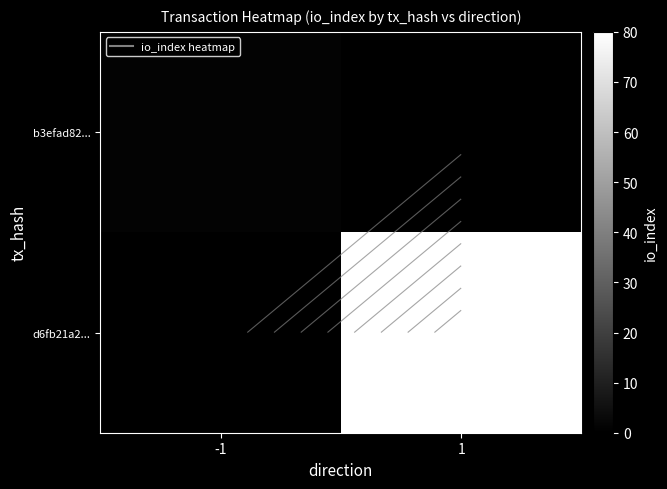

Rank the series by their average value, from lowest to highest.

b3efad82..., d6fb21a2...